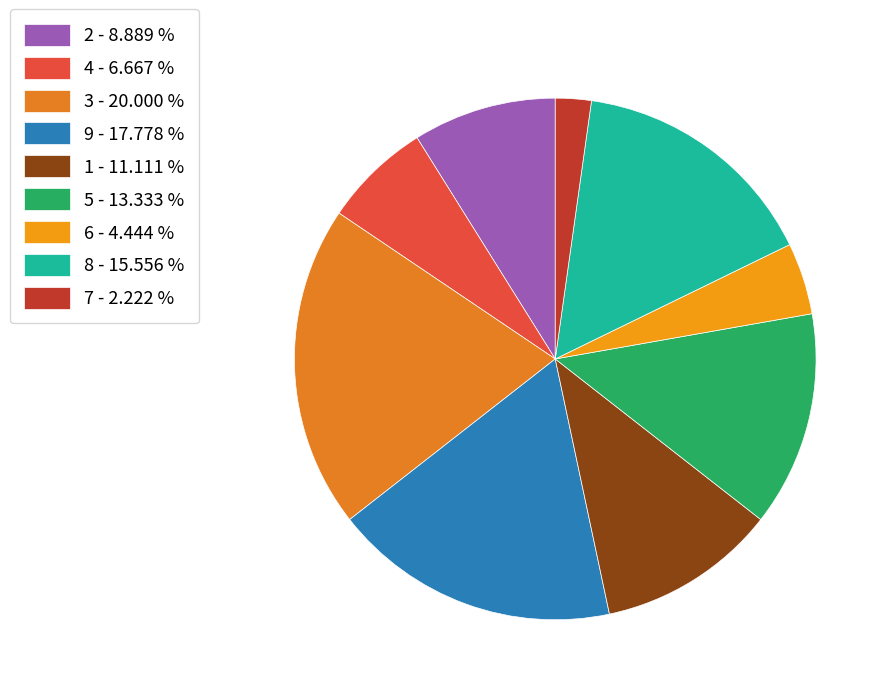

How many segments does this pie chart have?

9